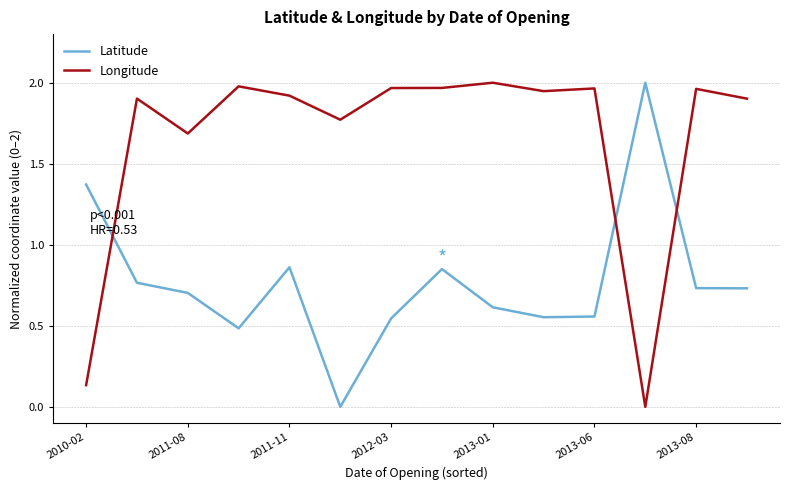

True or false: Longitude and Latitude cross at least once.

True